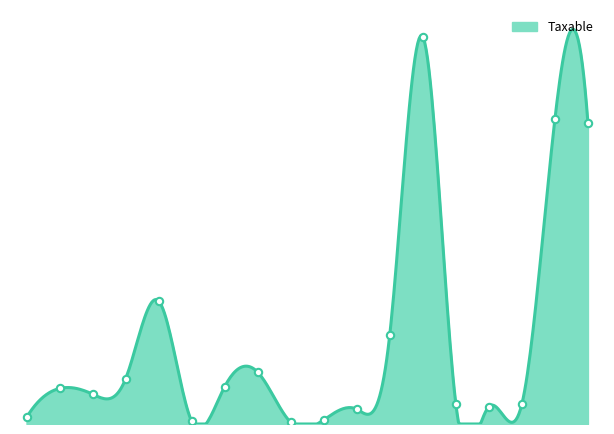

What is the ratio of the value at 61149 to the value at 61104?

110.7